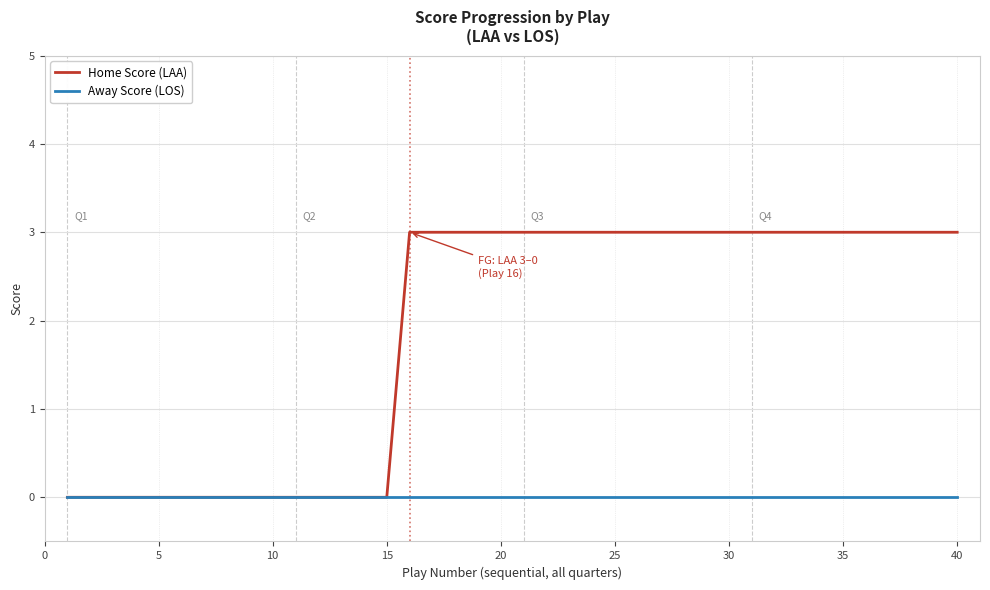

Which series has the largest total across all categories?

Home Score (LAA)